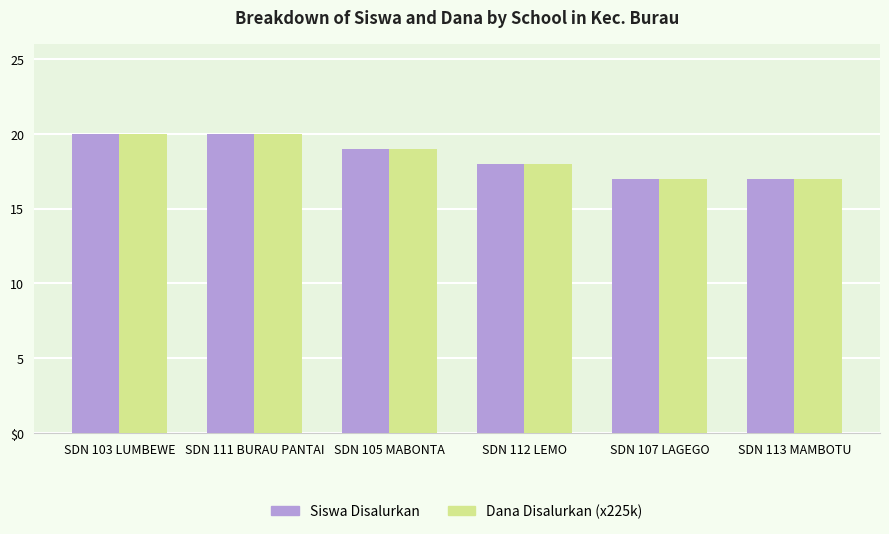

What is the lowest value of the Siswa Disalurkan series?

17